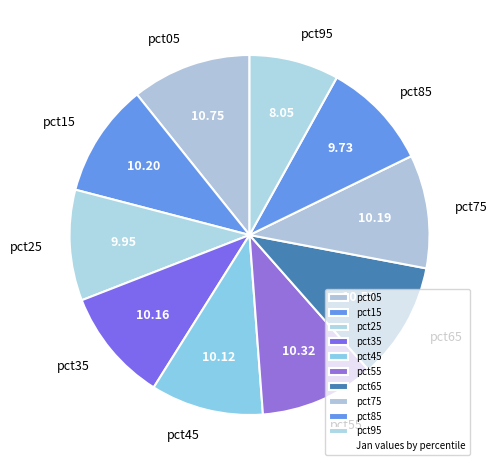

Does pct05 account for over 50% of the chart?

No